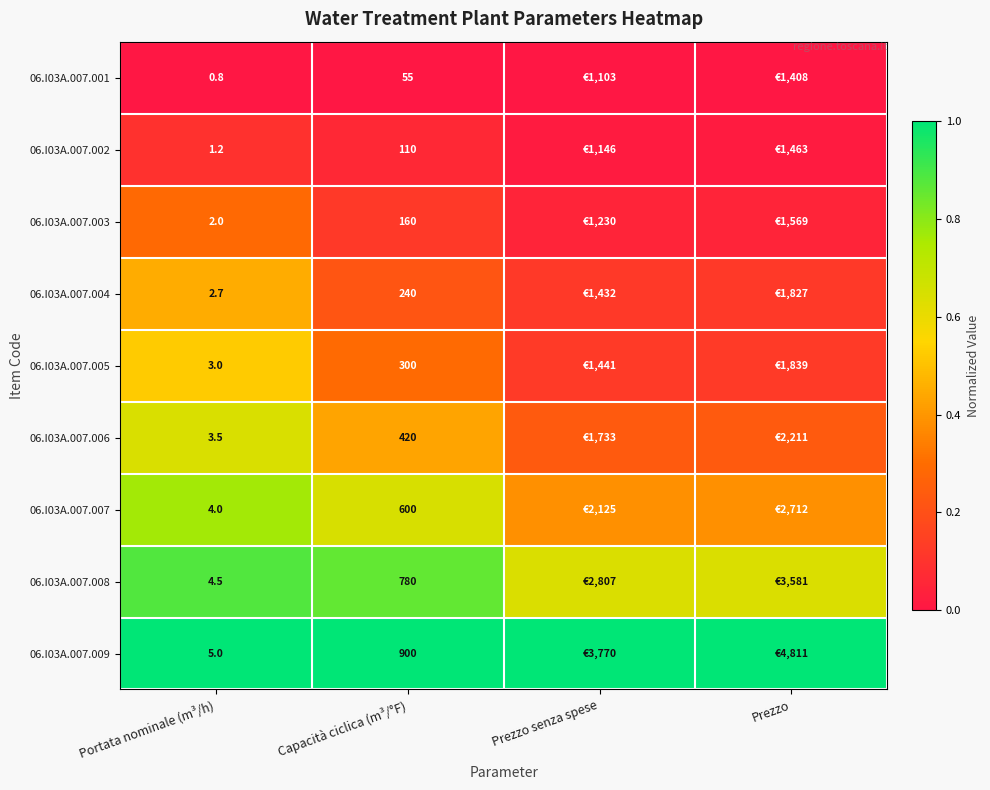

At which category is the sum across all series the highest?

Portata nominale (m³/h)